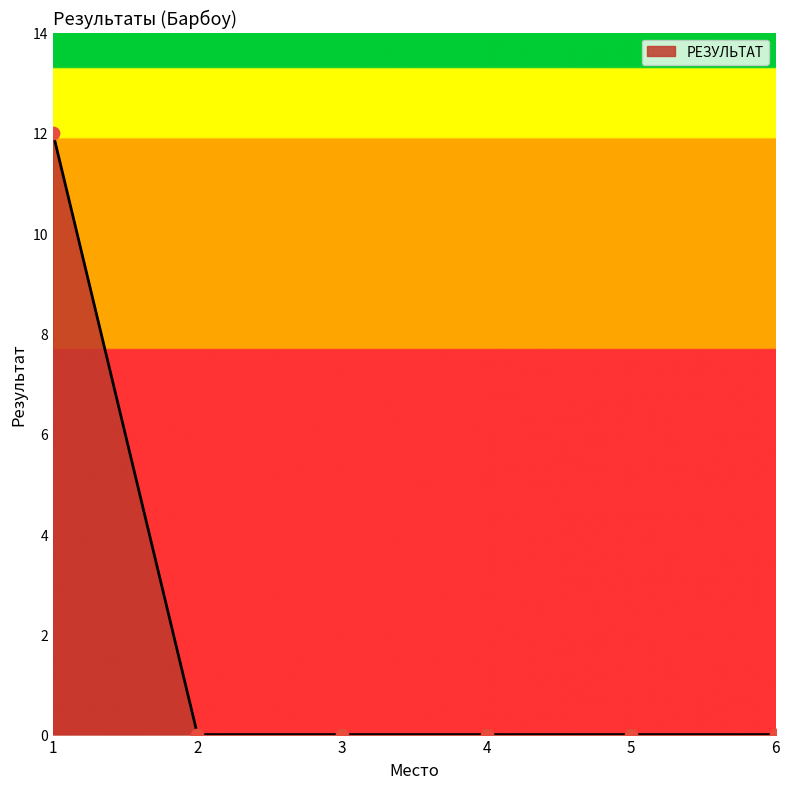

What is the change in value from 1 to 4?

-12